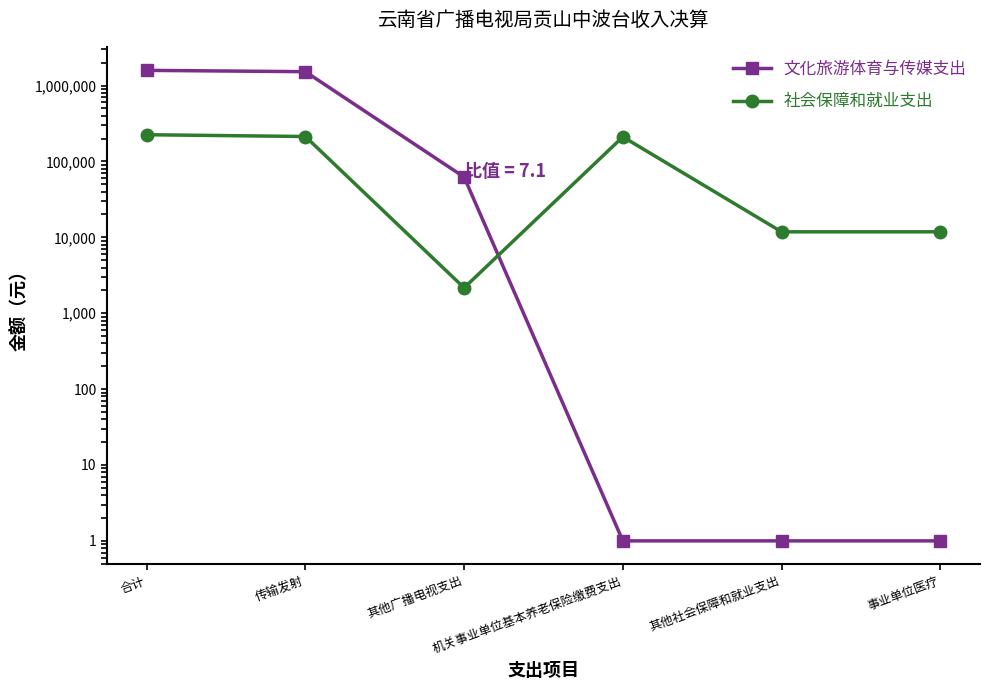

Does the chart have visible grid lines?

No